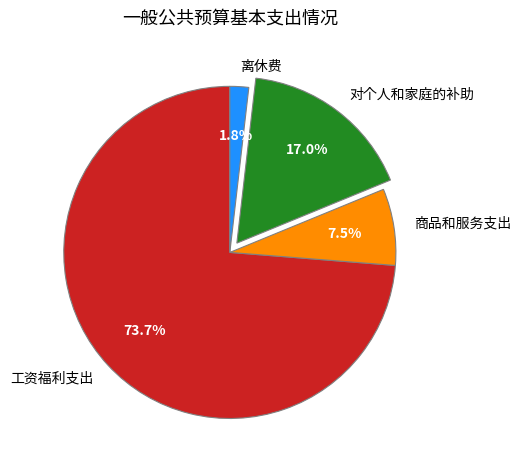

Is there any slice that represents more than half of the pie?

Yes